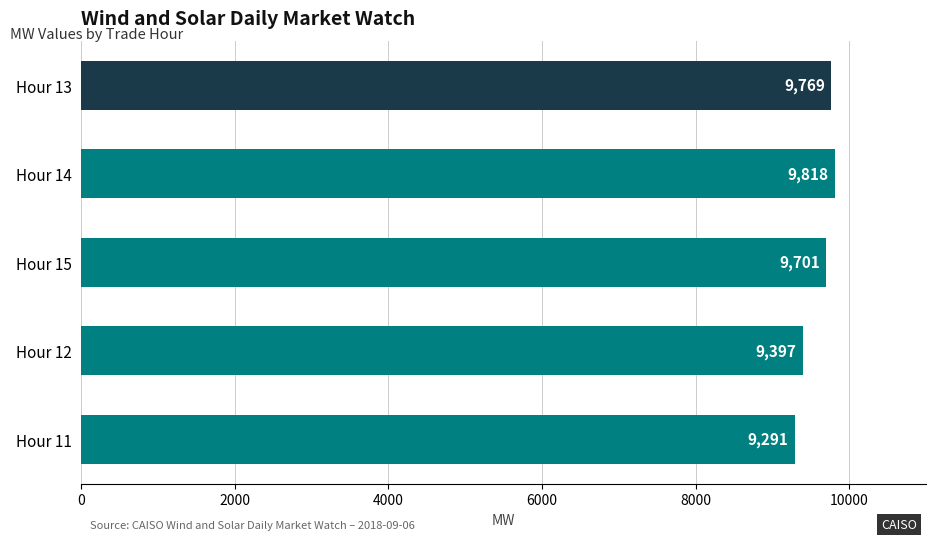

Approximately how many times larger is the value at Hour 14 compared to Hour 11?

1.1